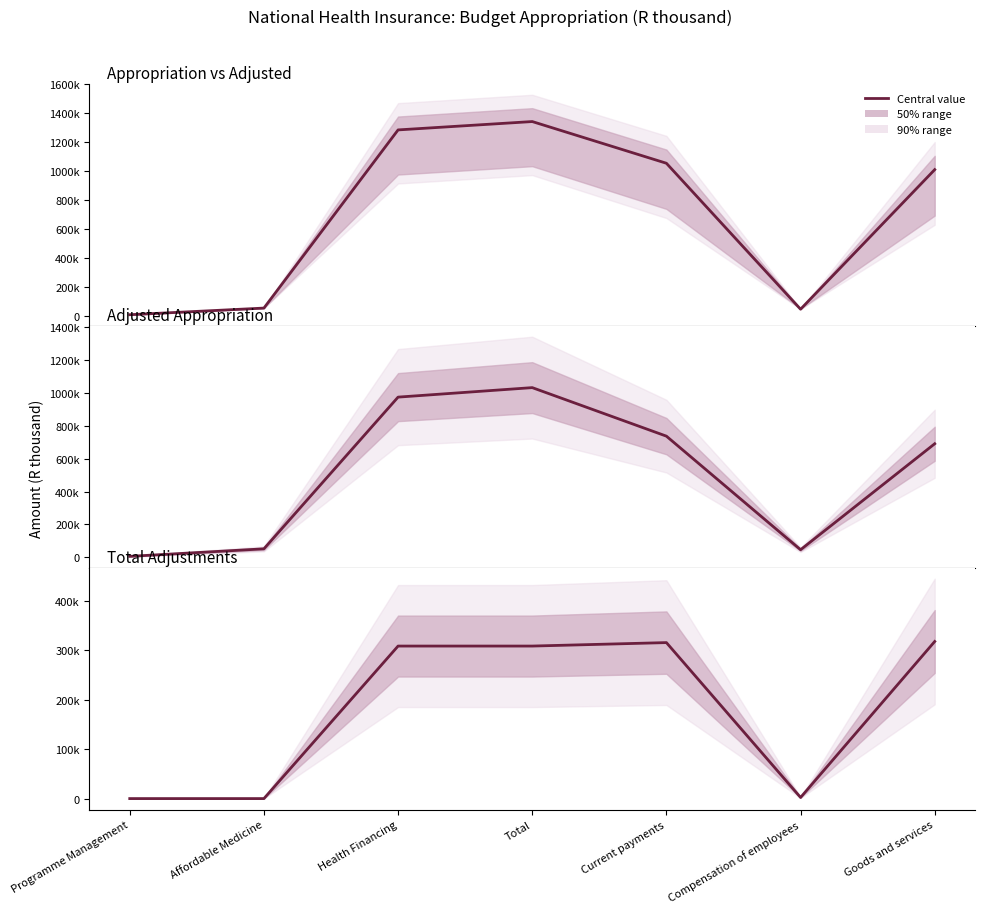

Which category has the lowest value across all series?

Programme Management